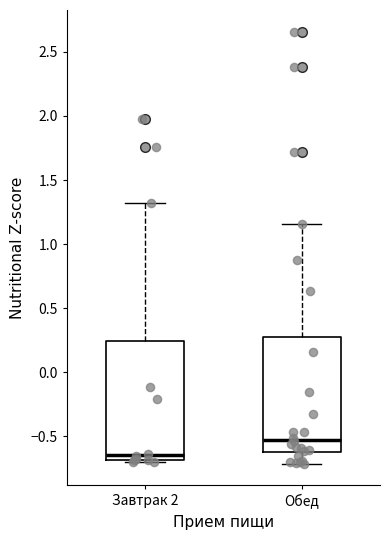

Which box has the highest median line?

Обед